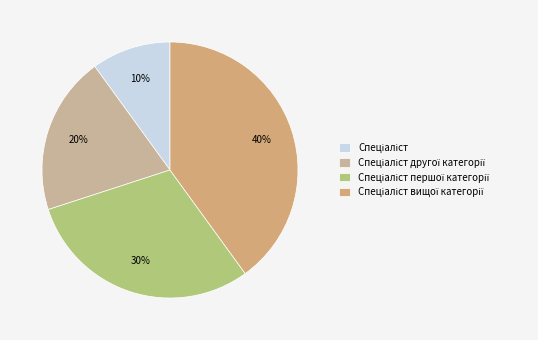

To the nearest percent, what is the difference between the Спеціаліст другої категорії and Спеціаліст slice percentages?

10%